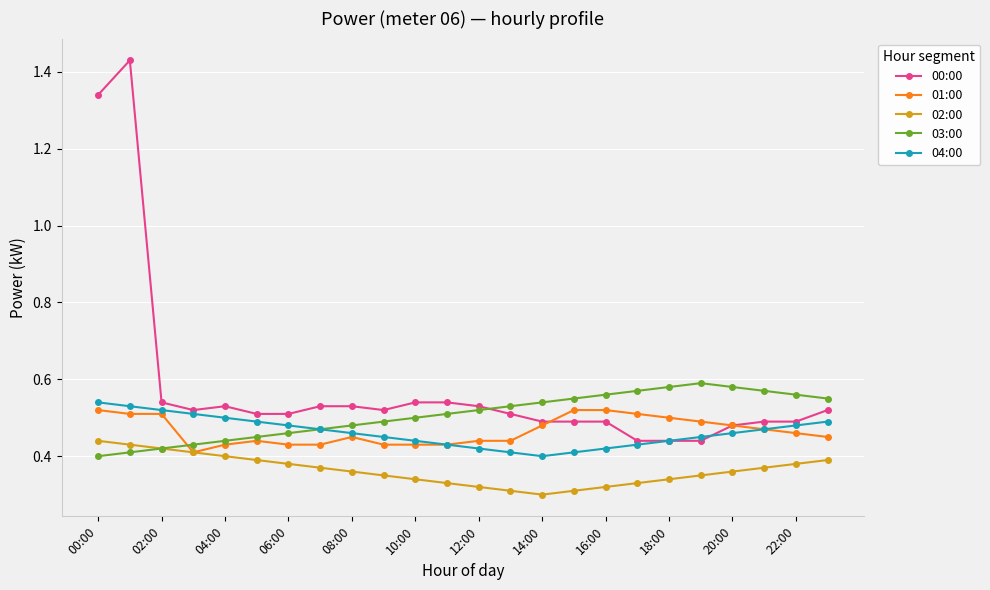

How many 03:00 values are between 0 and 1?

24